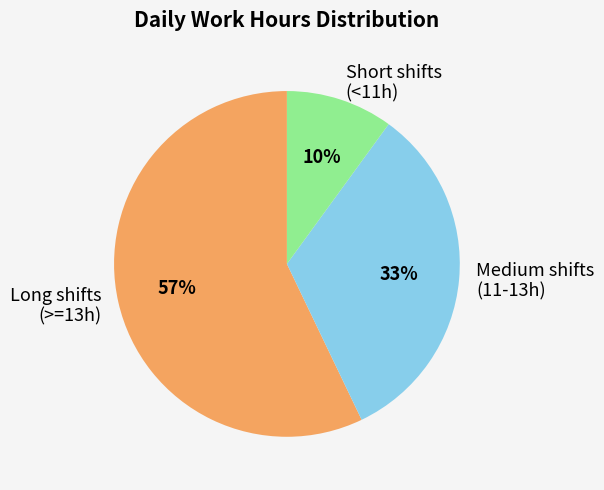

To the nearest percent, what is the average slice percentage?

33%